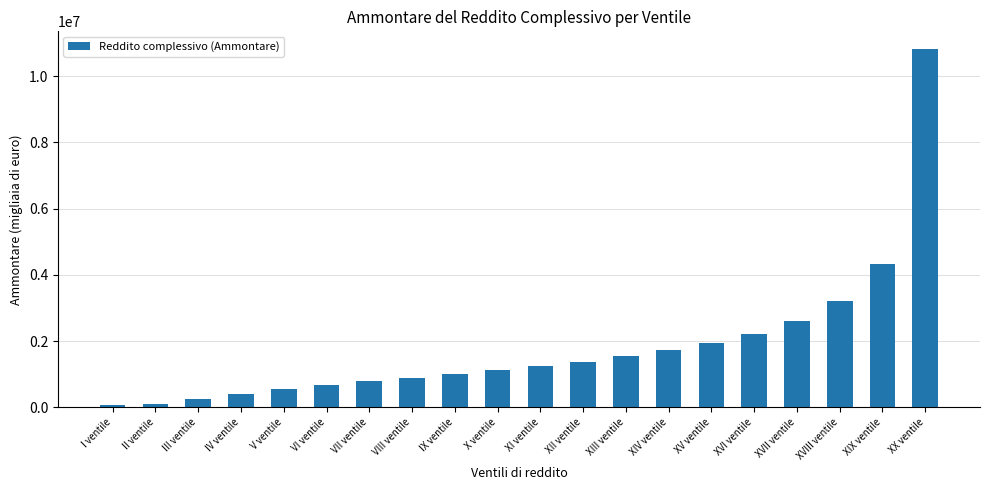

How many categories are shown in the chart?

20